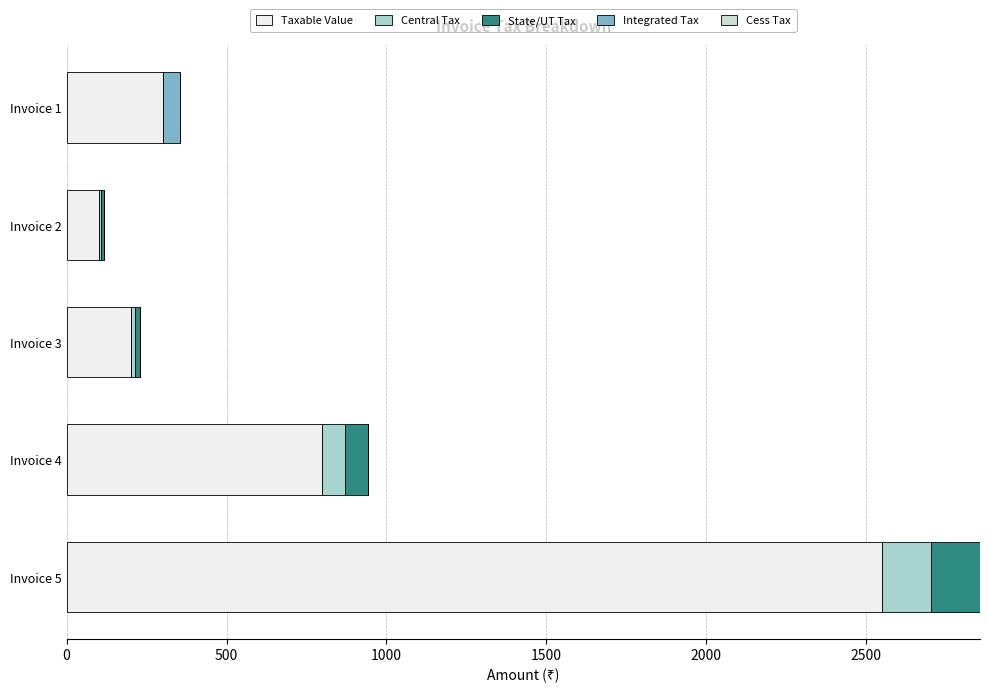

Count the number of data series in this chart.

4